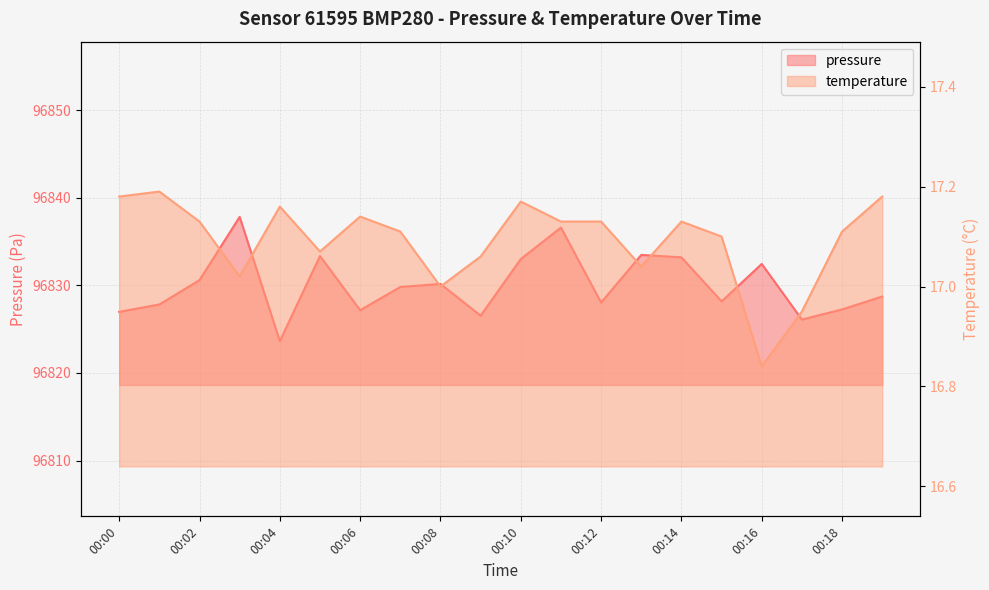

What is the value of the pressure point at the 1st from the left?

96827.0